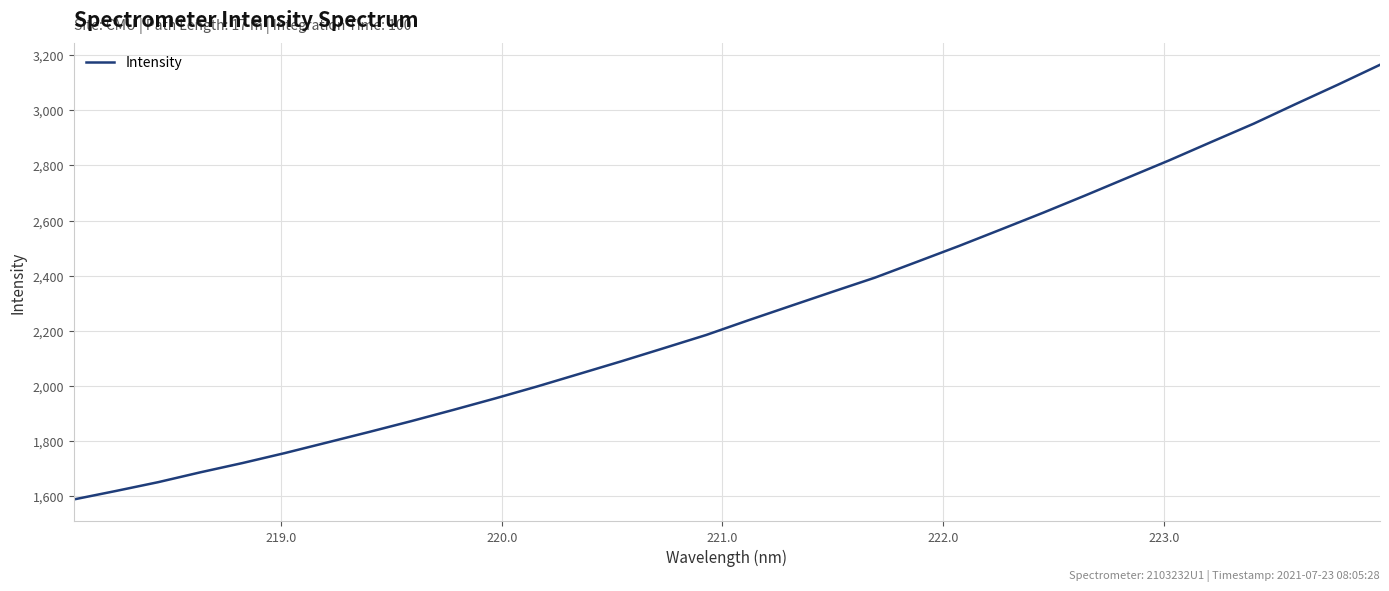

What is the minimum value shown in the chart?

1588.0